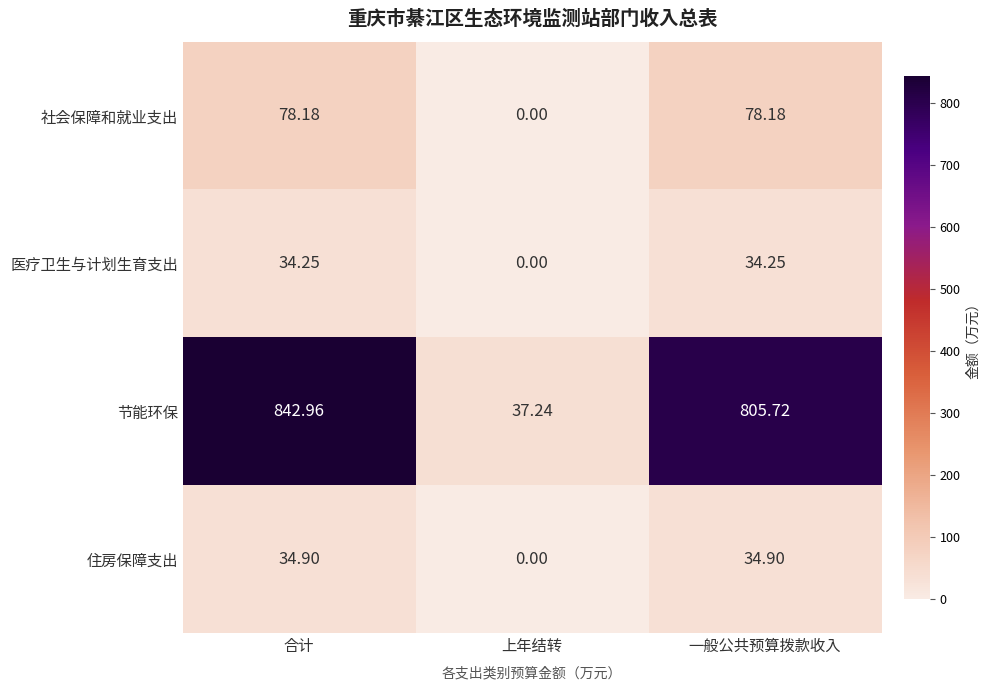

Rank the series by their maximum value, from lowest to highest.

医疗卫生与计划生育支出, 住房保障支出, 社会保障和就业支出, 节能环保